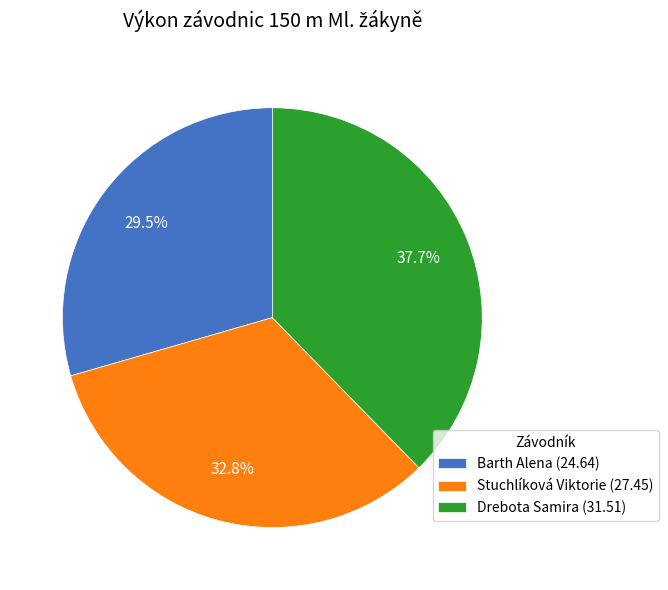

Between Drebota Samira (31.51) and Barth Alena (24.64), which is larger?

Drebota Samira (31.51)